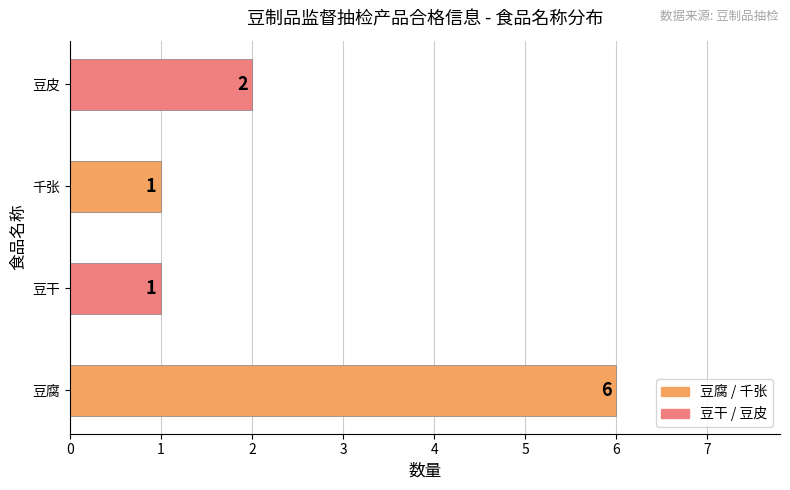

What is the maximum value shown in the chart?

6